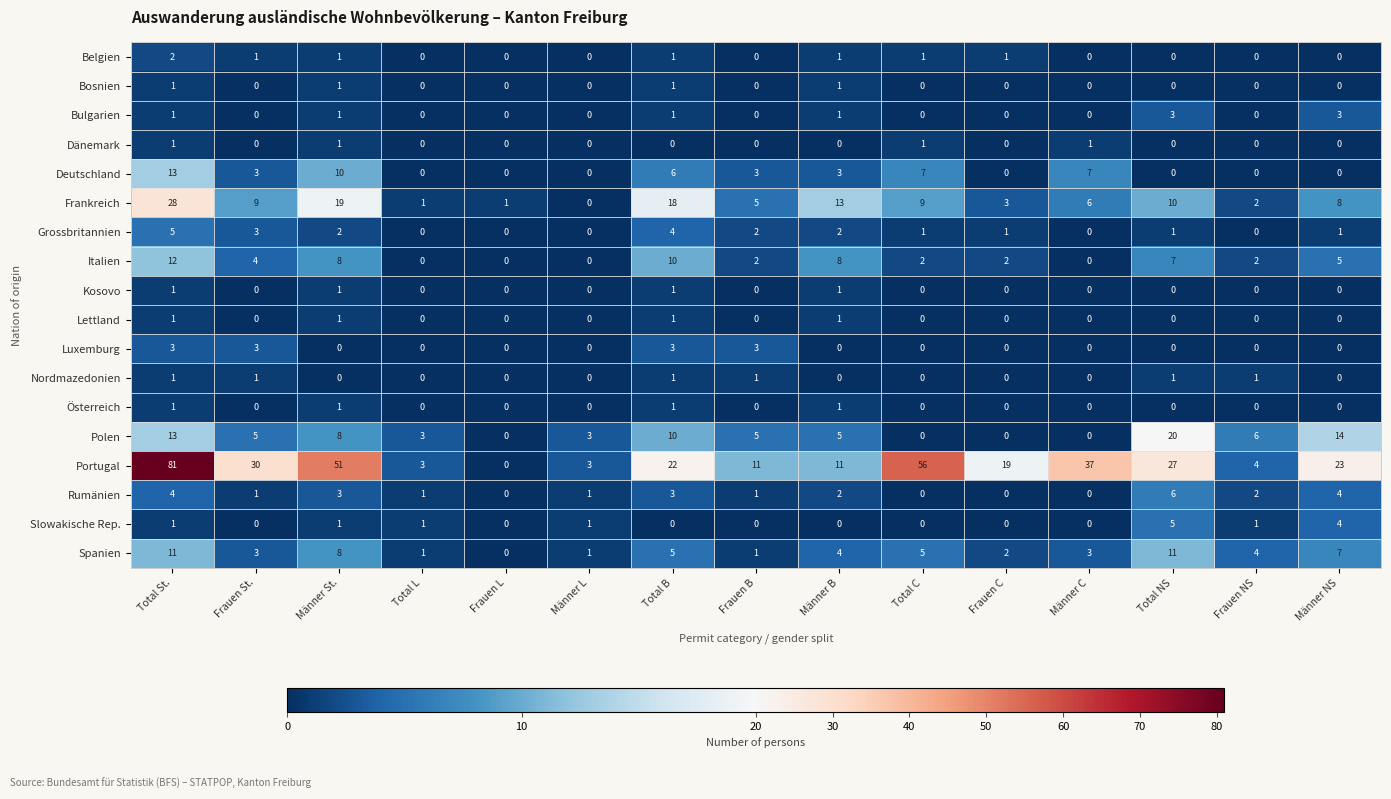

What is the difference between the highest and lowest values at Frauen B?

11